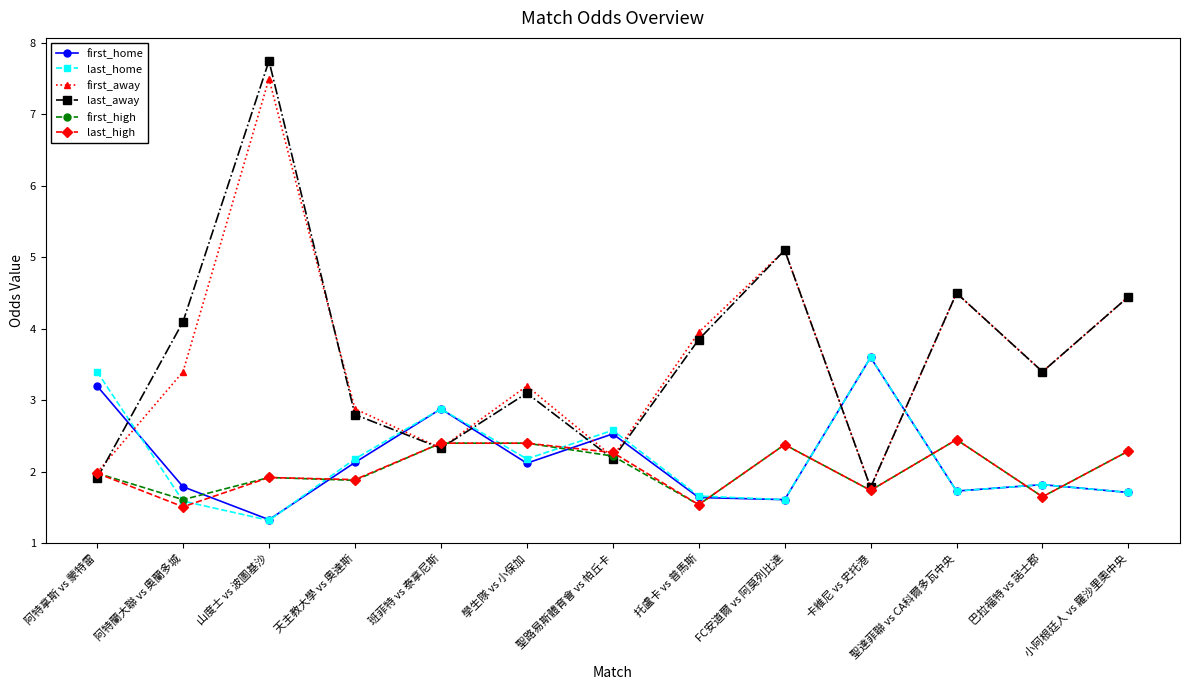

At how many categories does at least one series exceed 3?

10